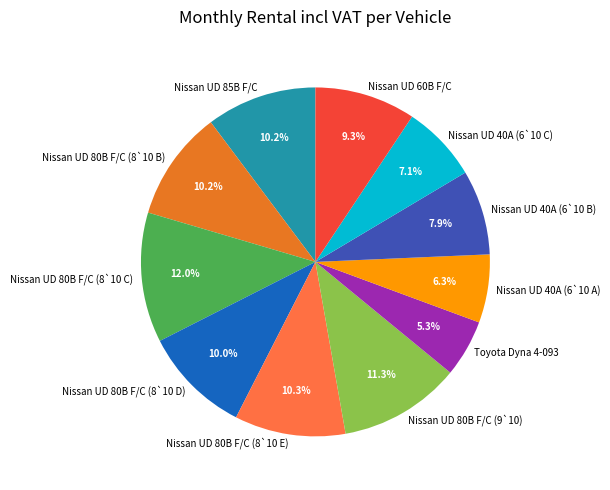

Does Nissan UD 40A (6`10 A) represent more than half of the total?

No